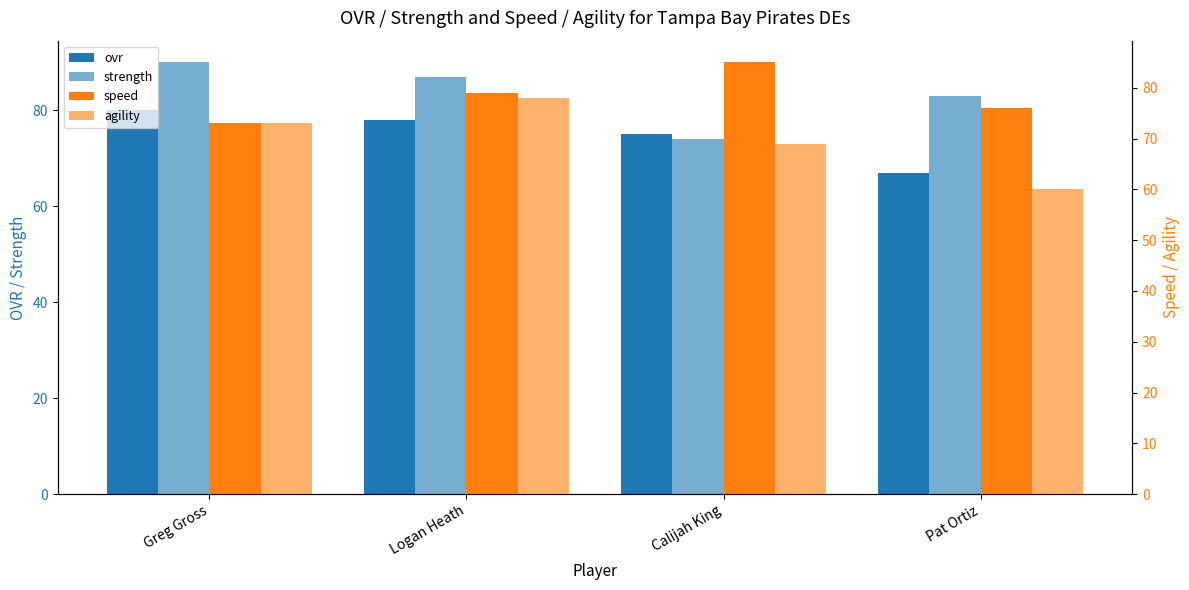

Between Pat Ortiz and Logan Heath, which is larger?

Logan Heath